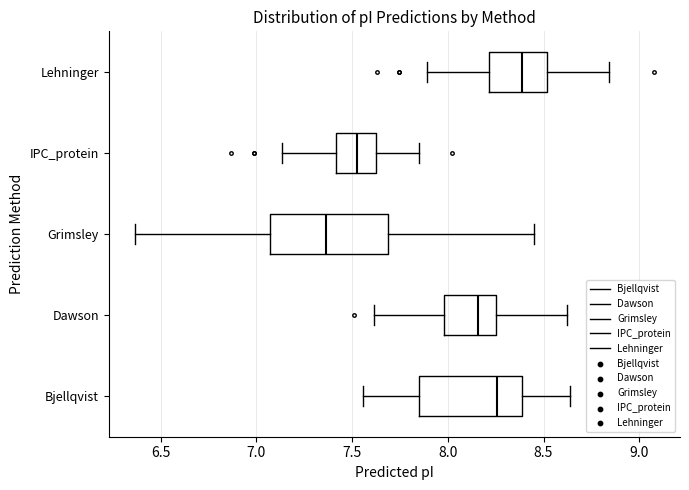

Which box is the widest, from its left edge to its right edge?

Grimsley